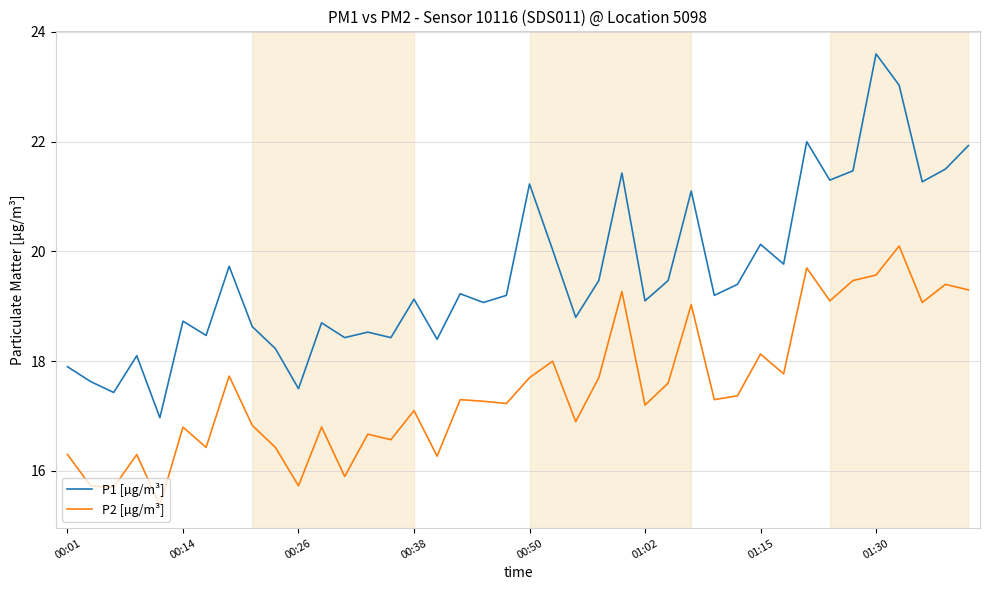

What is the maximum value for P1 [µg/m³]?

23.6